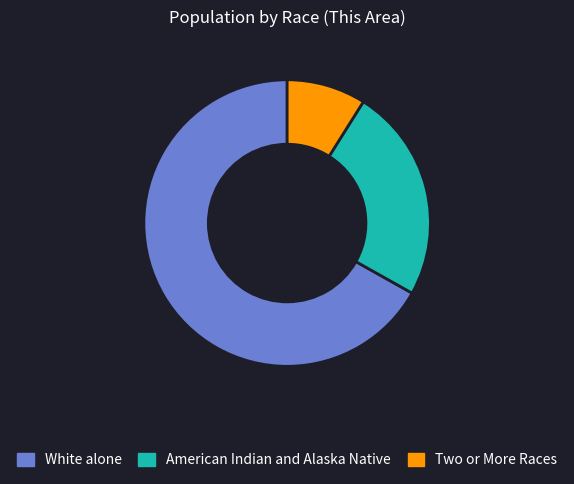

Count the number of slices in the pie.

3